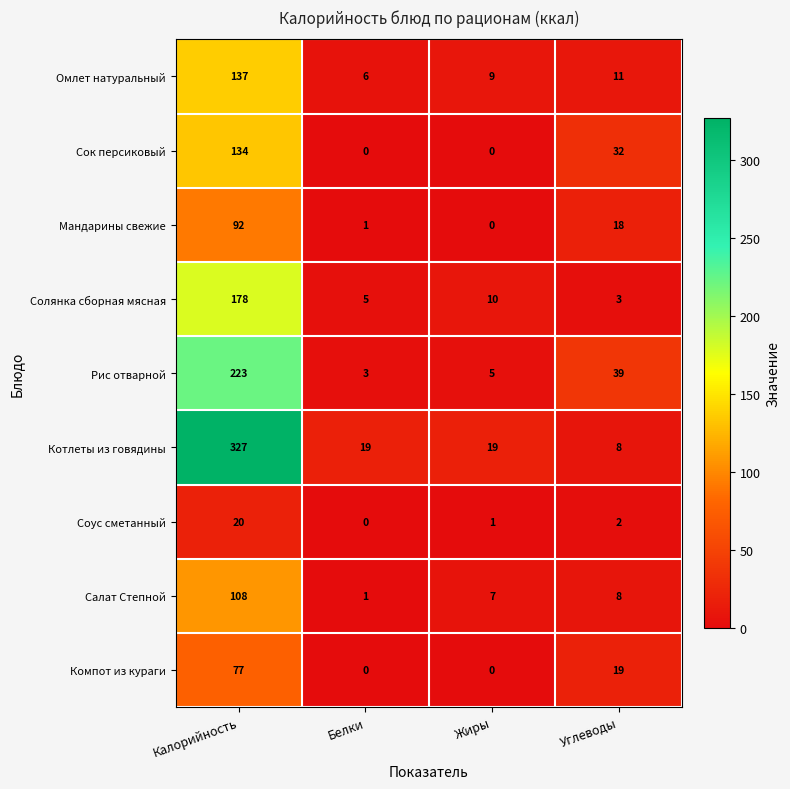

What is the total value across all series at Жиры?

51